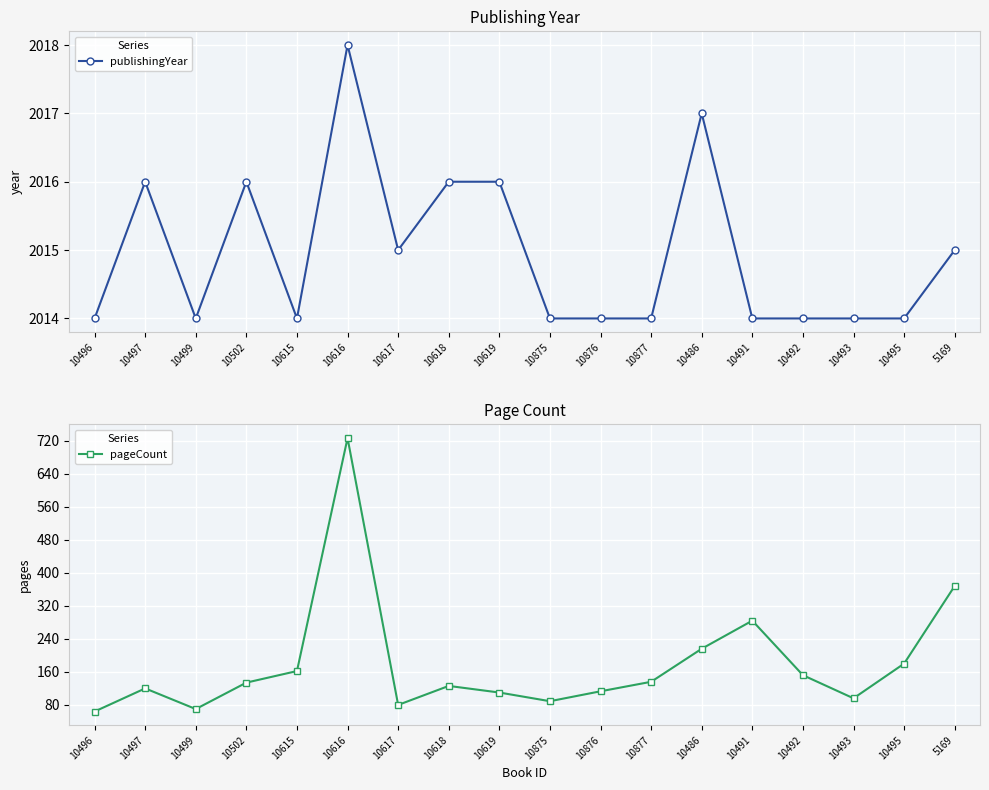

Where is the first local maximum for publishingYear?

10497